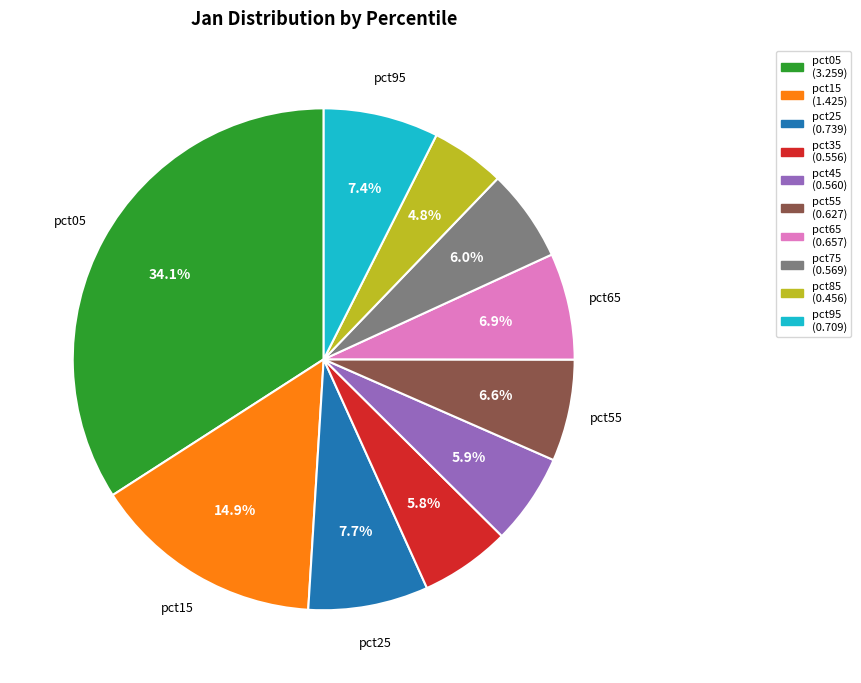

What percentage is the pct05 slice, to the nearest percent?

34%